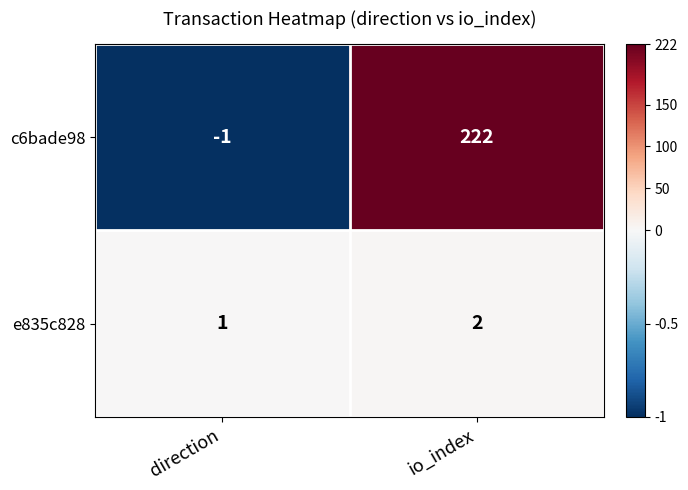

Rank the series by their maximum value, from lowest to highest.

e835c828, c6bade98